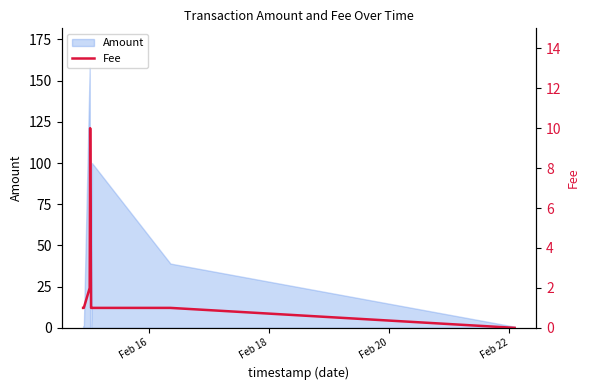

What is the maximum value for Amount?

158.0